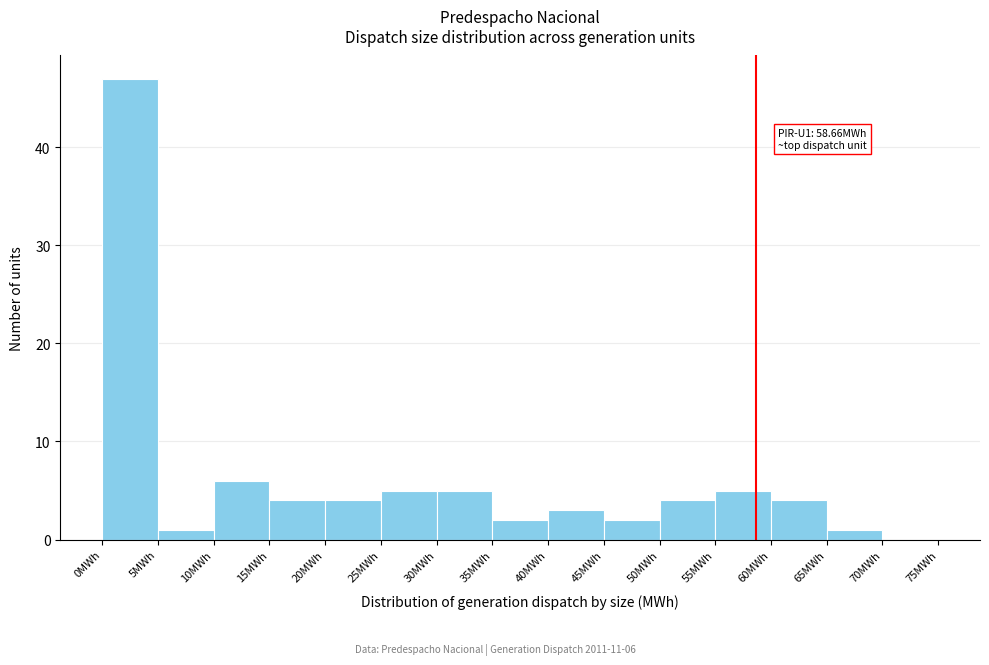

Which range on the x-axis has the tallest bar?

0 to 5